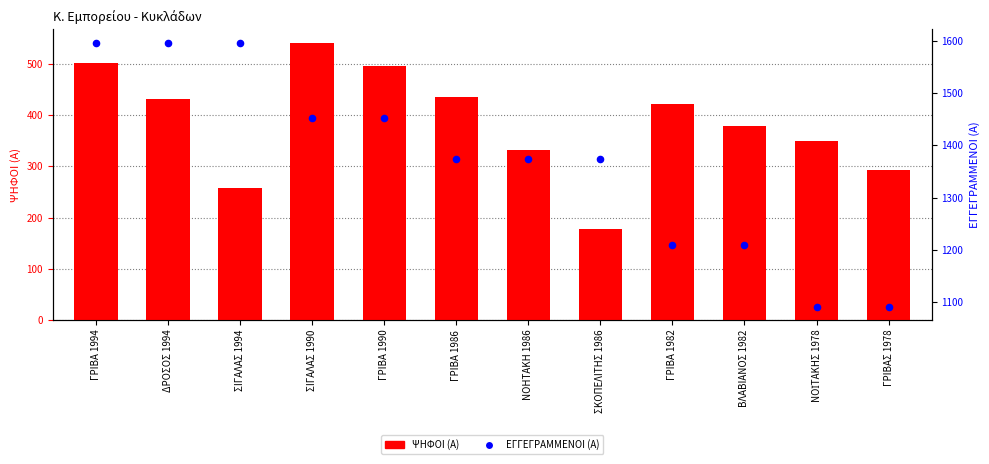

Which series reaches the minimum Y coordinate?

ΨΗΦΟΙ (Α)